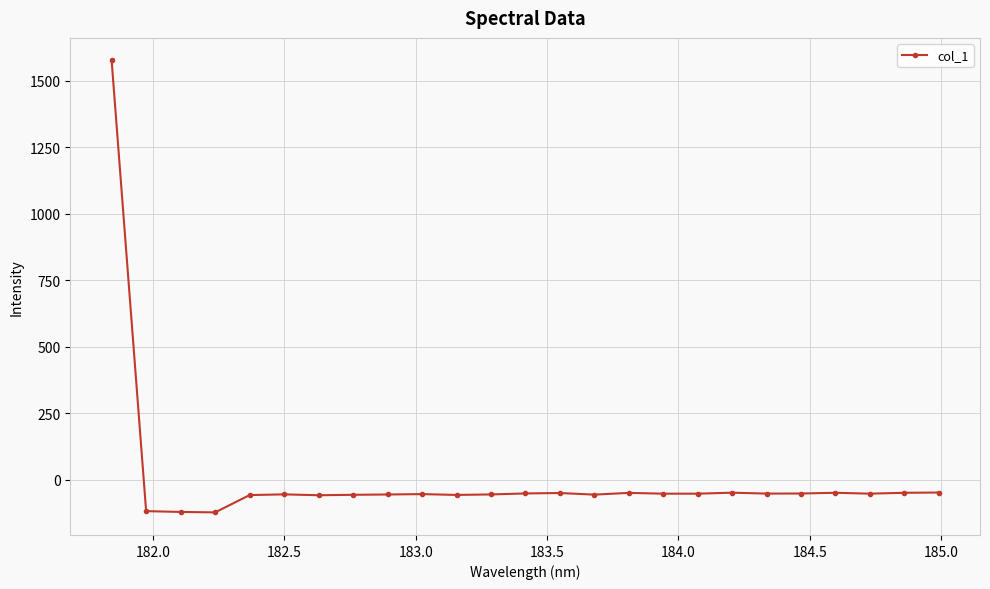

What is the value of the 22nd point from the left?

-48.3